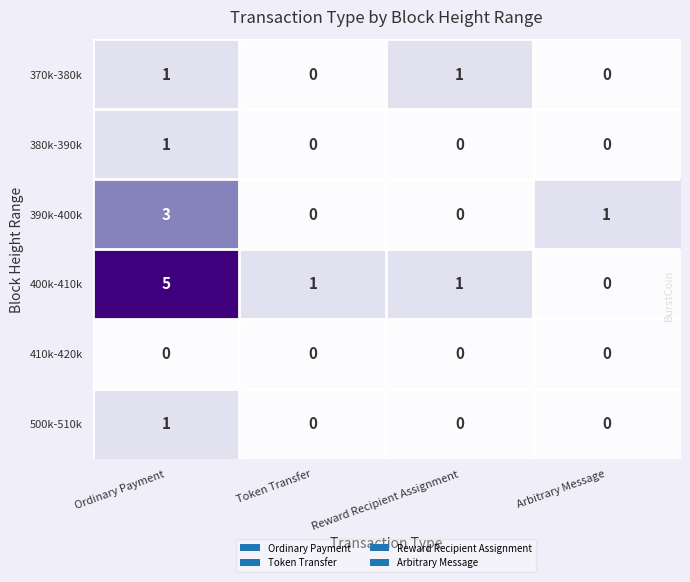

How many categories are shown in the chart?

4